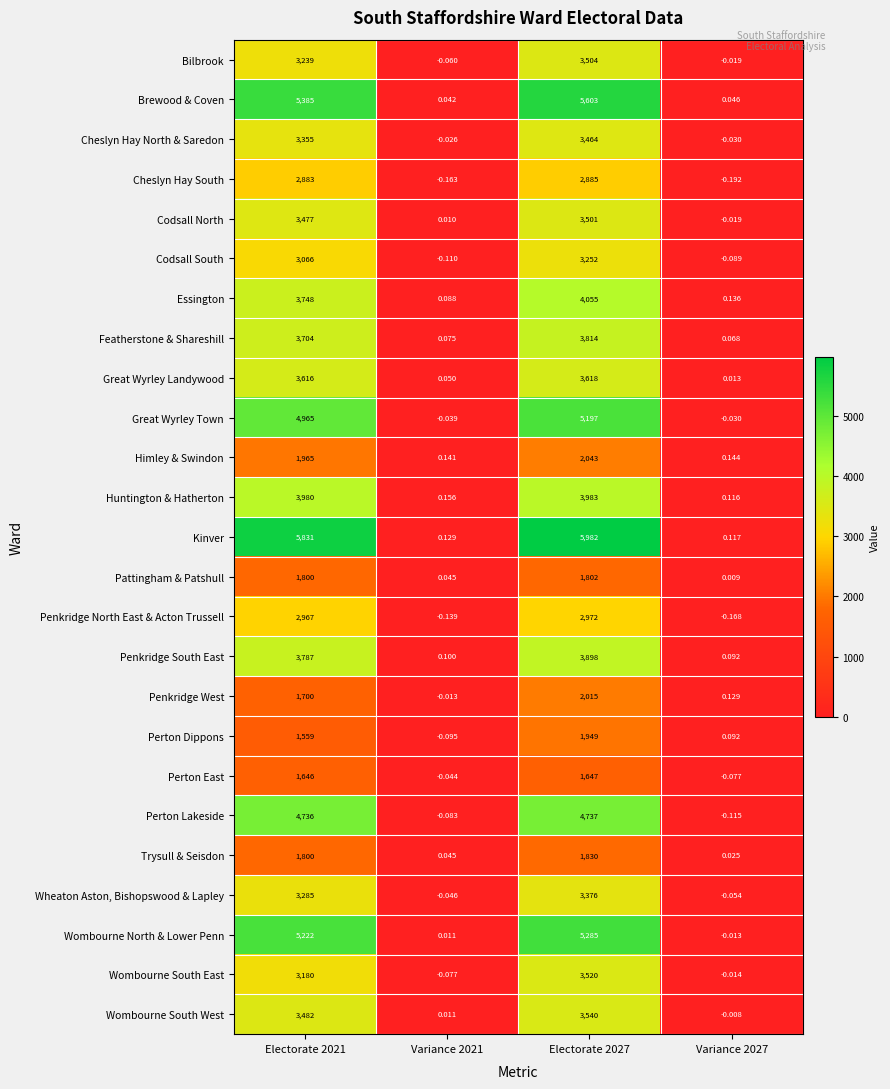

Which series has the widest spread of values?

Kinver